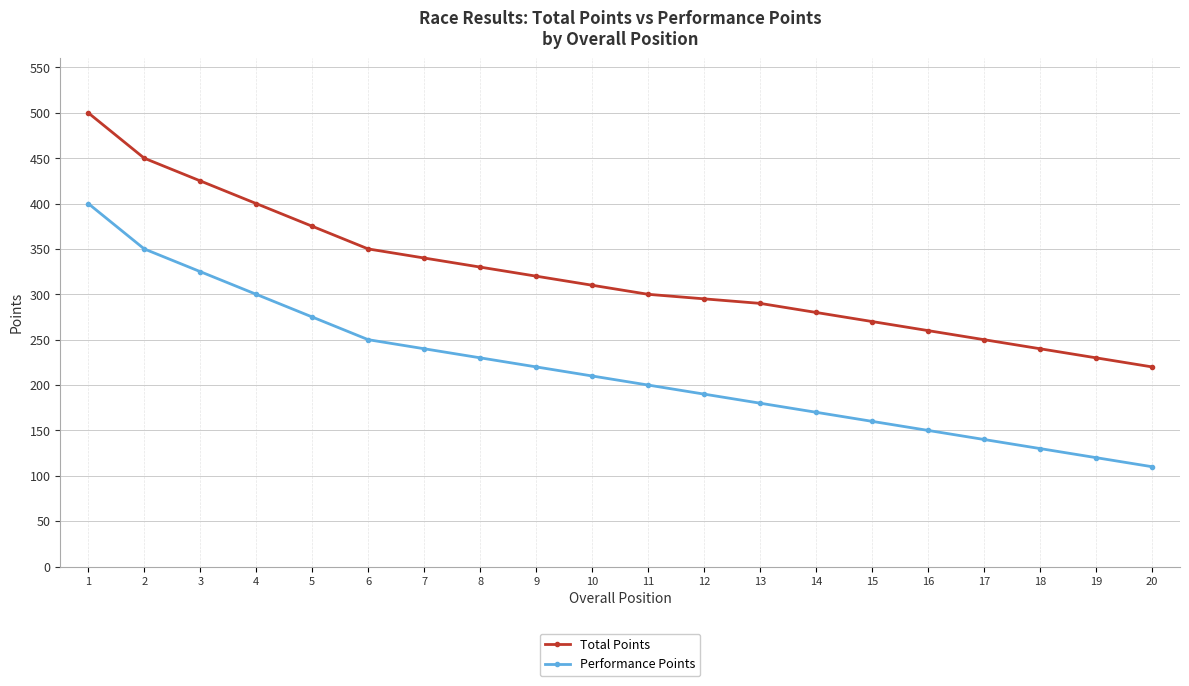

What is the average value of the Performance Points series?

218